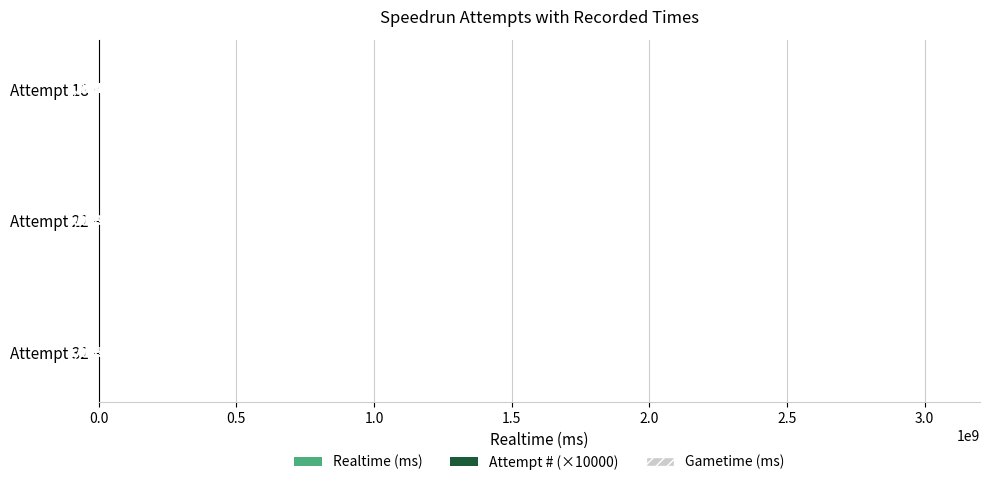

At which category is the sum across all series the highest?

Attempt 32